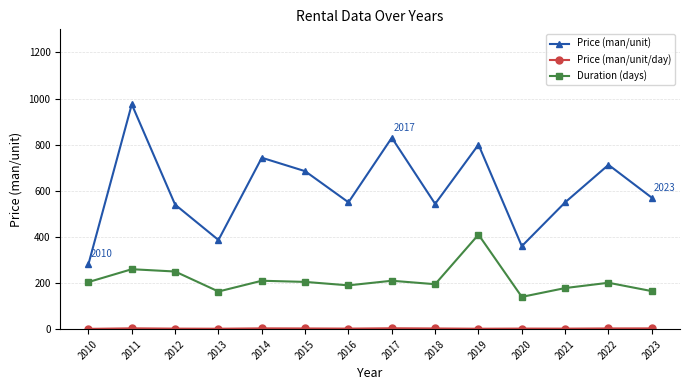

At how many categories does at least one series exceed 767?

3